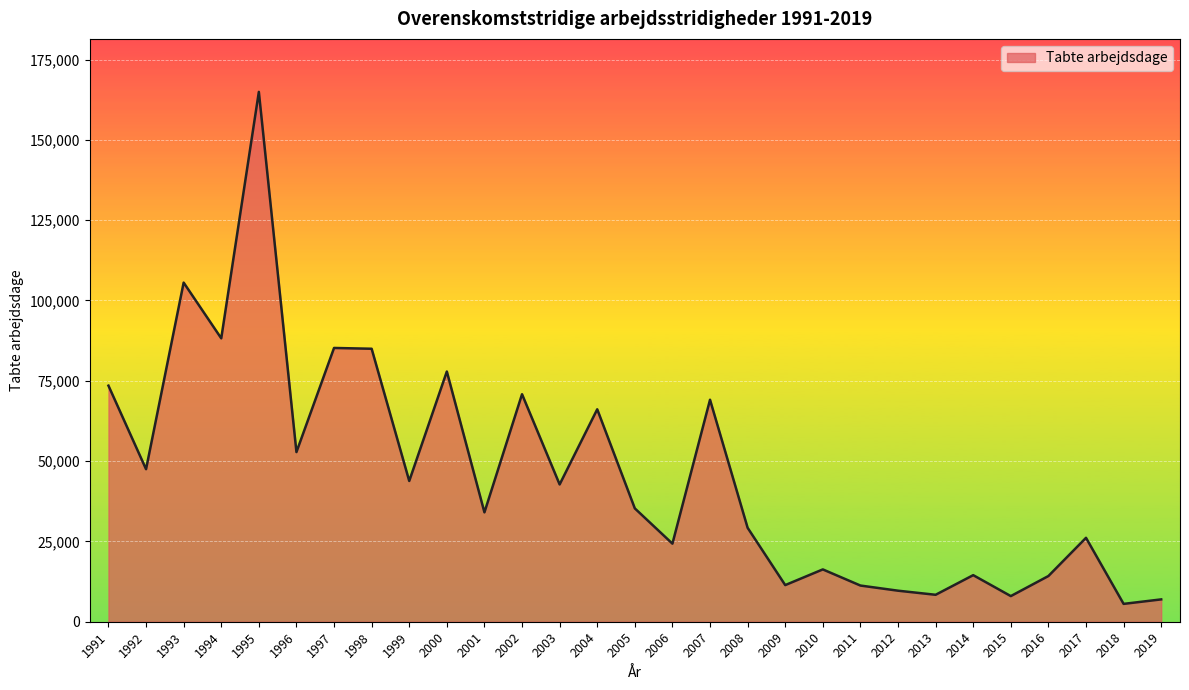

At which category does the data reach its first local valley?

1992